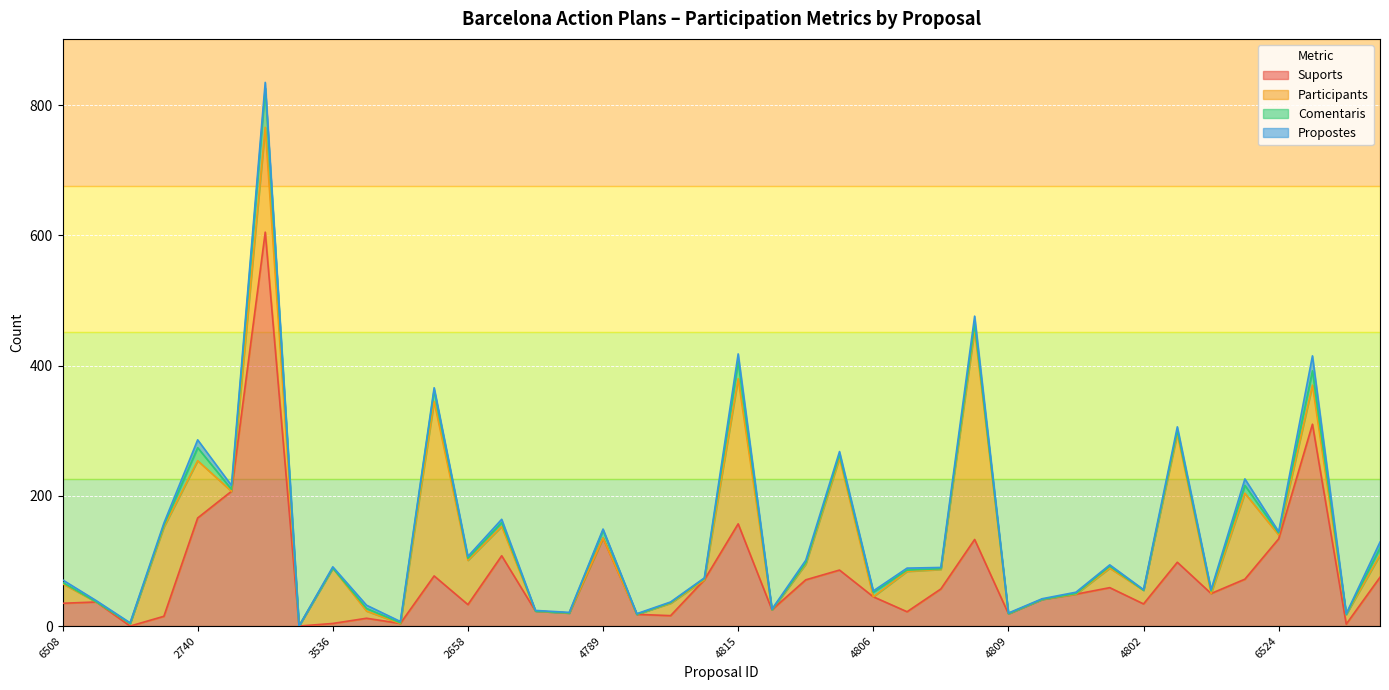

At which label is Propostes closest to 11?

2740